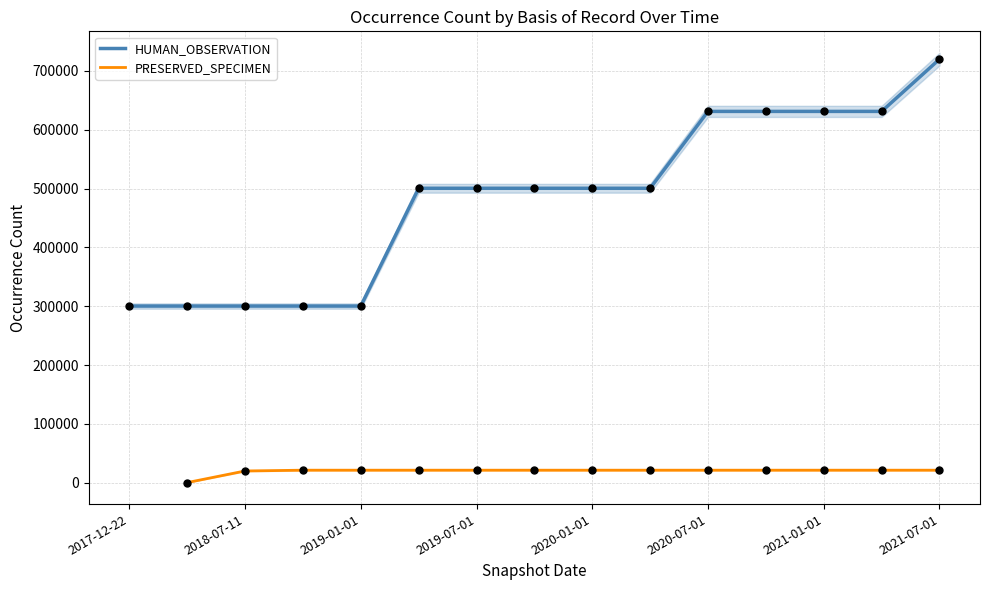

At which category is the sum across all series the highest?

2021-07-01